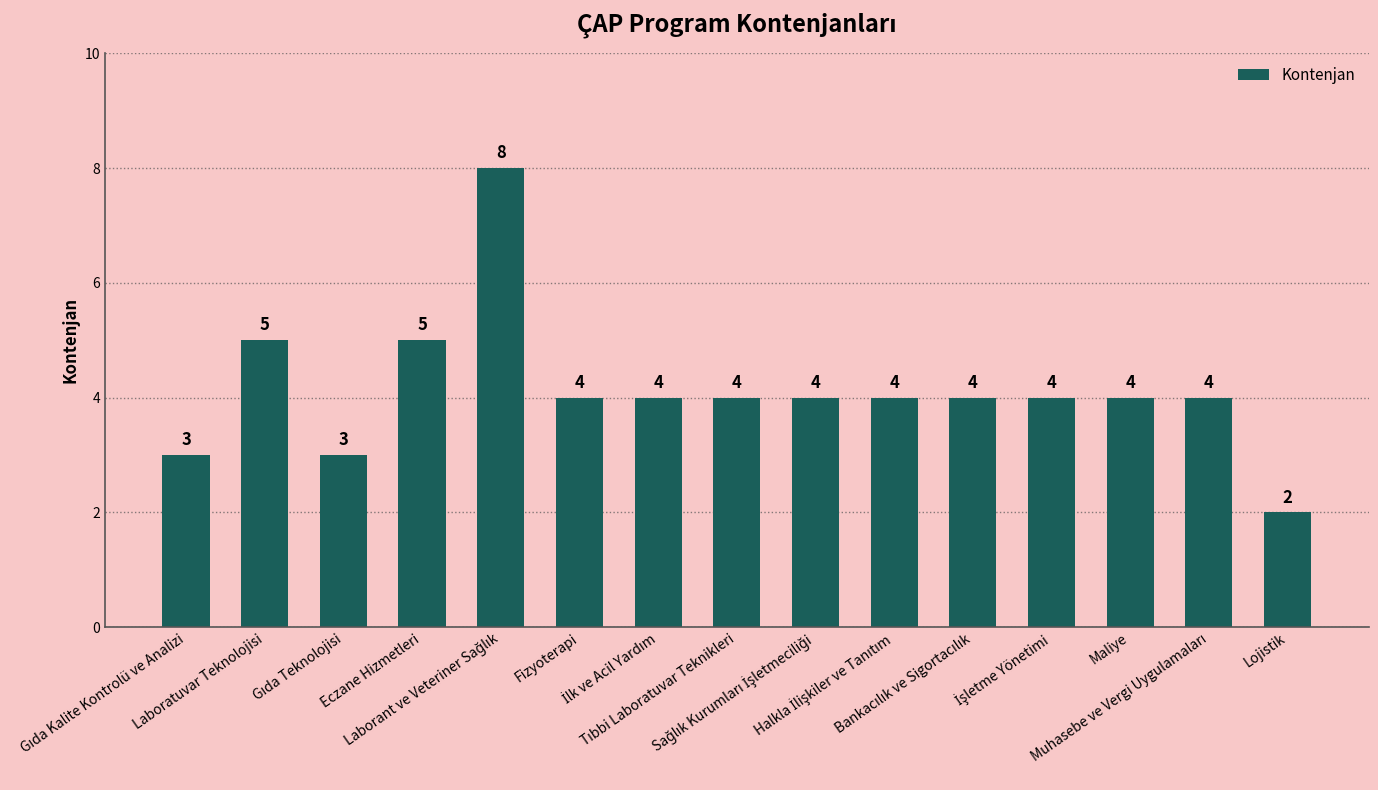

Count the values in the range 4 to 5.

11